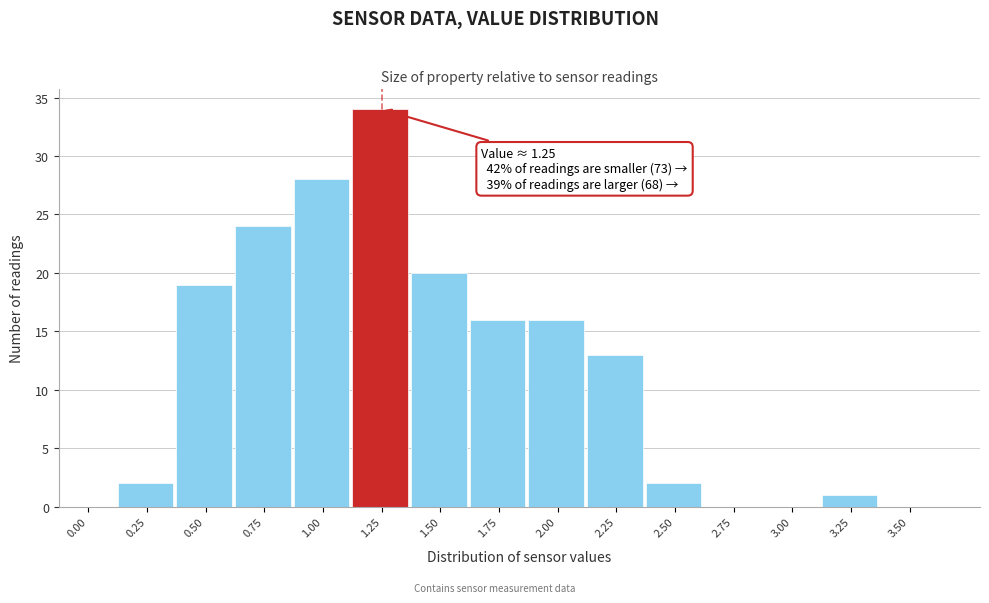

Reading left to right, what are all the values shown in this chart?

0.00=0	0.25=2	0.50=19	0.75=24	1.00=28	1.25=34	1.50=20	1.75=16	2.00=16	2.25=13	2.50=2	2.75=0	3.00=0	3.25=1	3.50=0